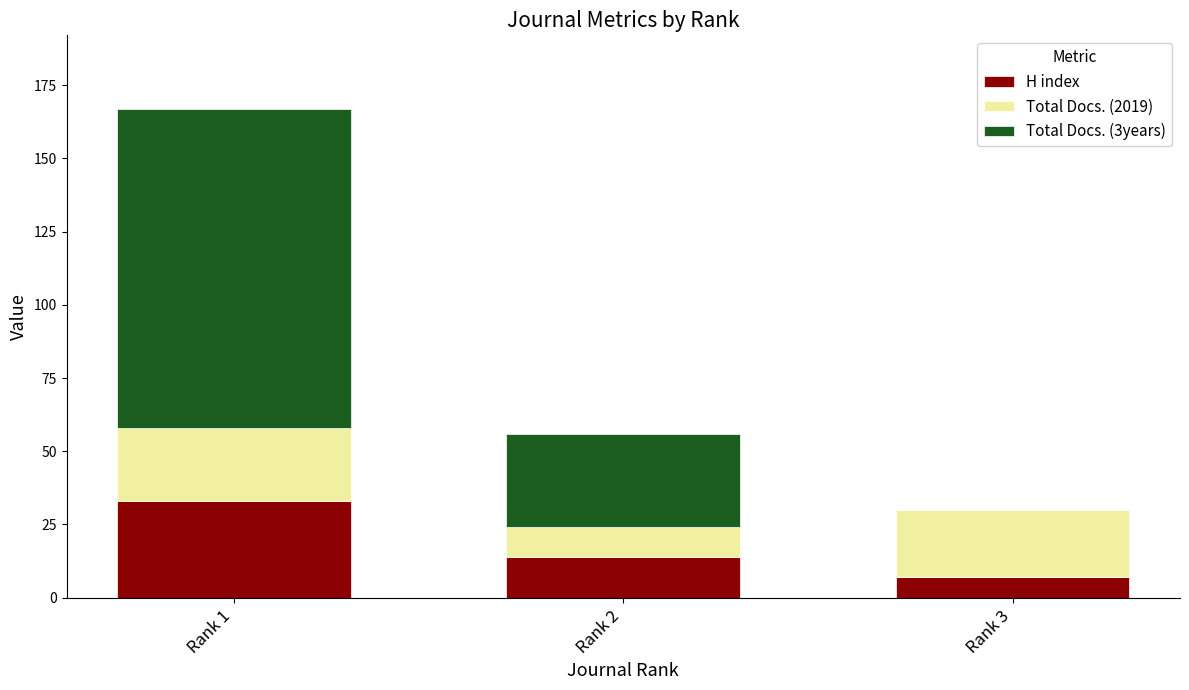

Are the bars horizontal?

No